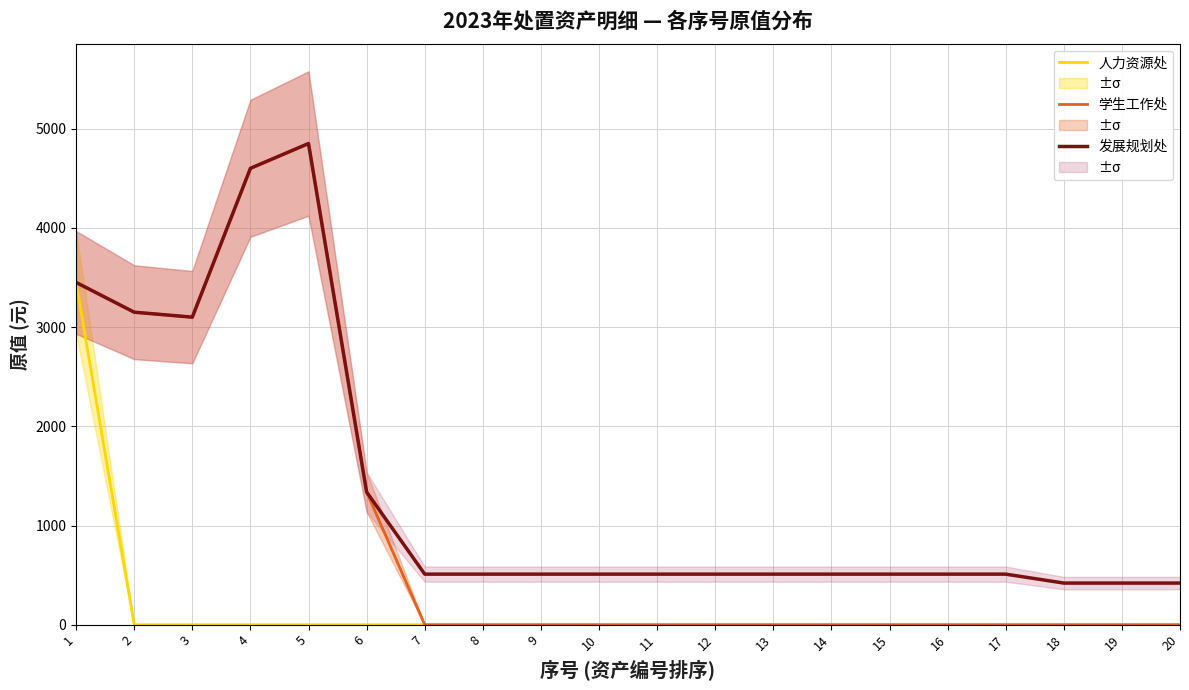

Which label corresponds to the largest value in the chart?

5